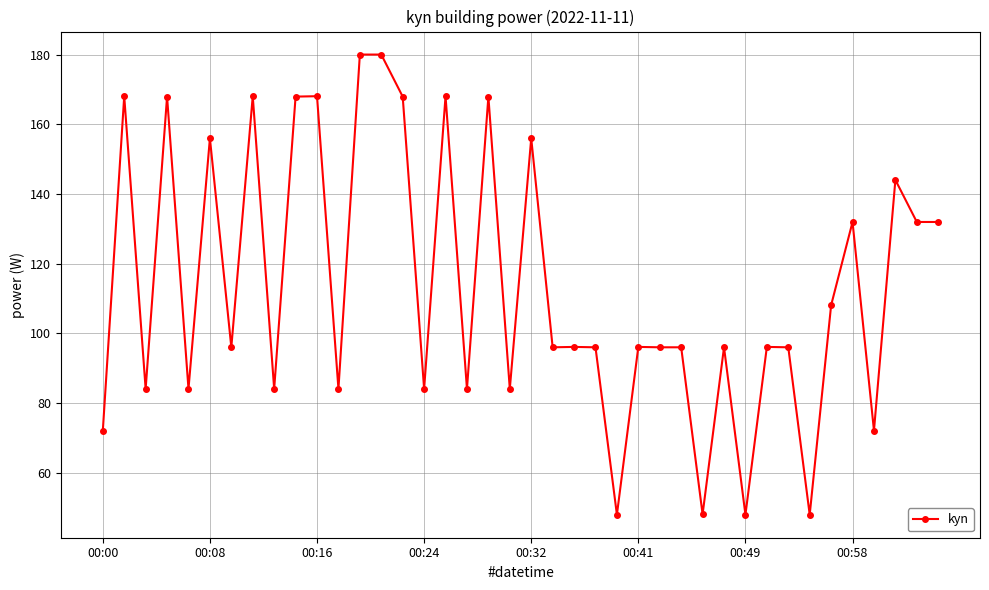

What is the sum of all values?

4547.9